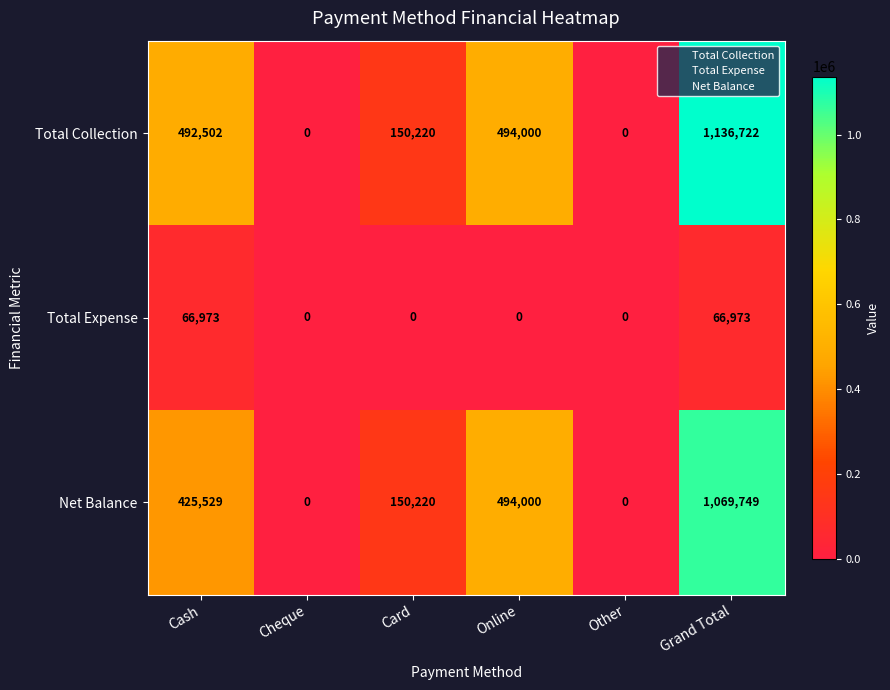

How many data points does each series have?

6